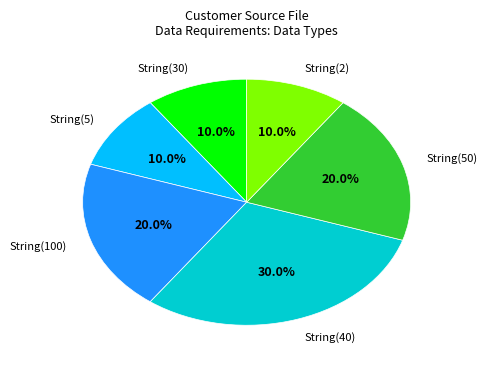

Which has a higher value, String(50) or String(40)?

String(40)